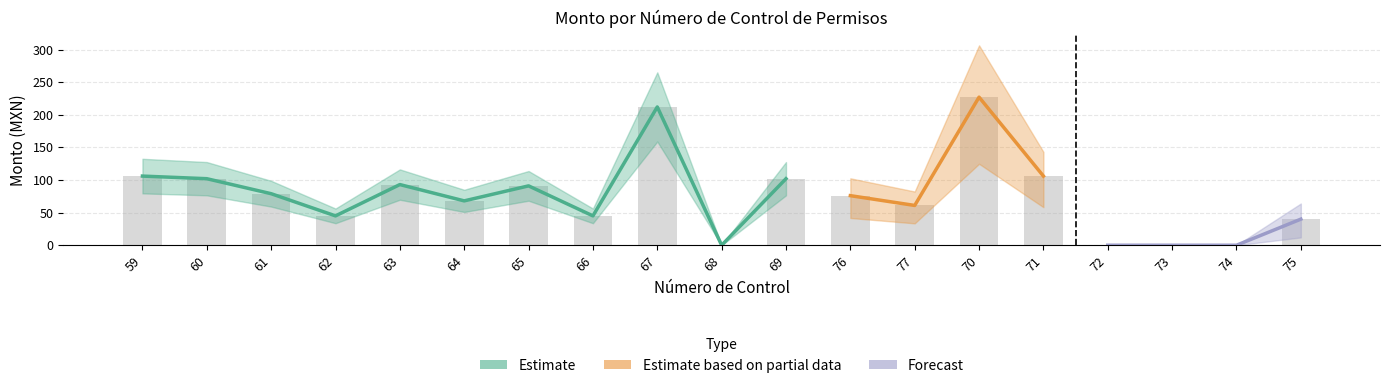

What is the label of the 14th bar from the right?

64